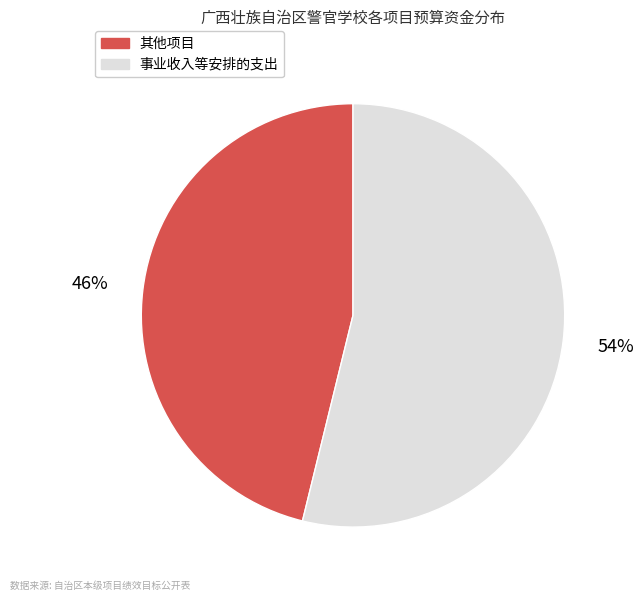

To the nearest percent, what is the average slice percentage?

50%